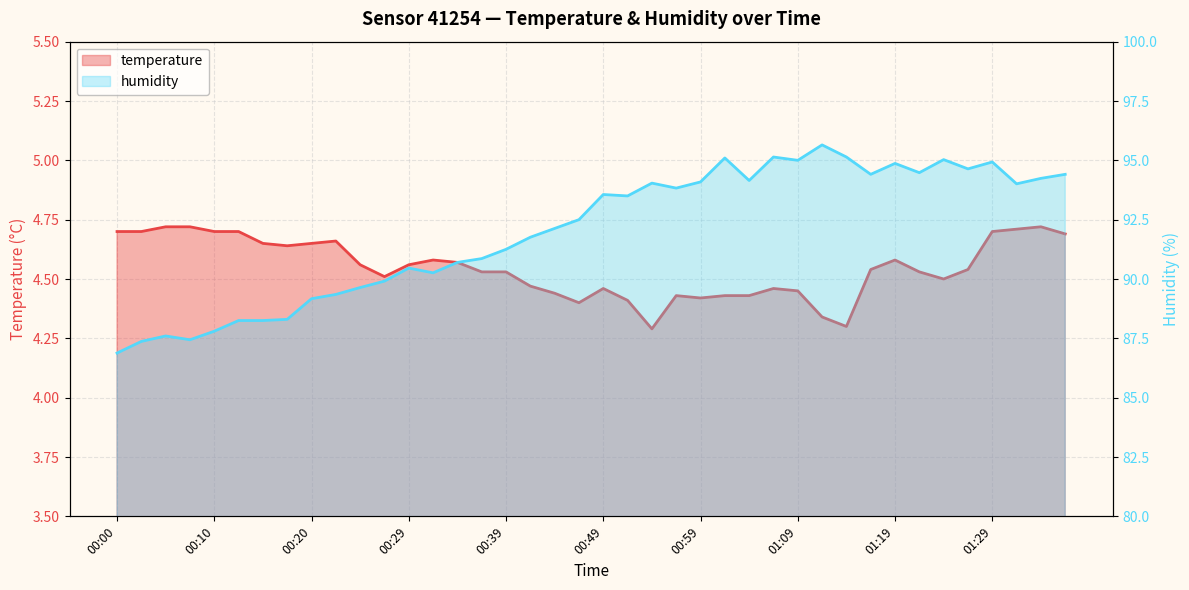

Is the value of temperature at 21 greater than the value of humidity at 01:19?

No